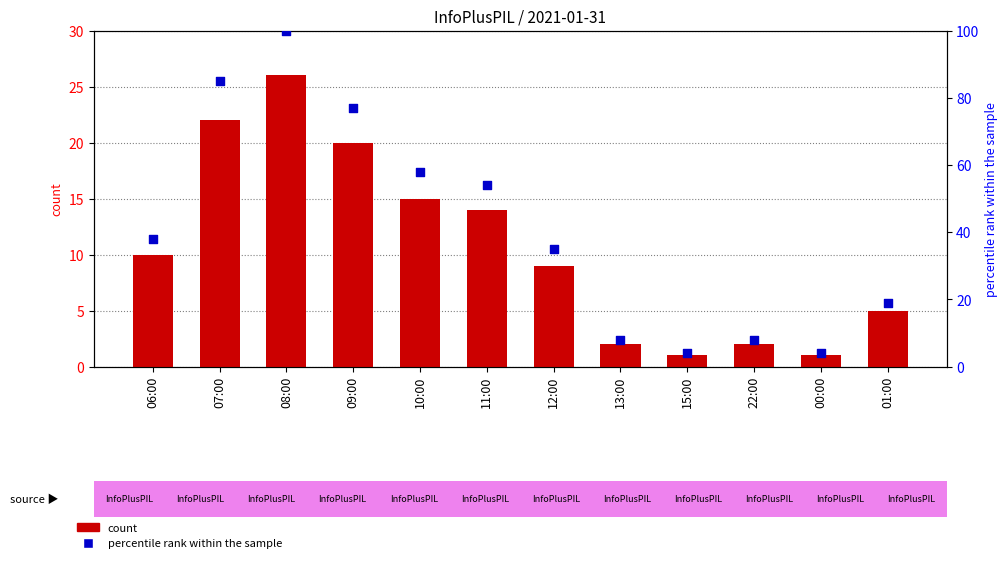

What is the total value across all series at 06:00?

48